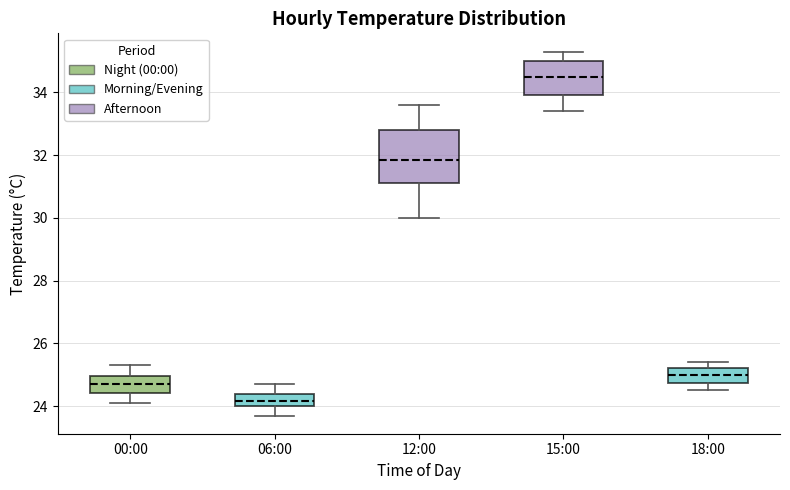

Which box has the lowest median line?

06:00